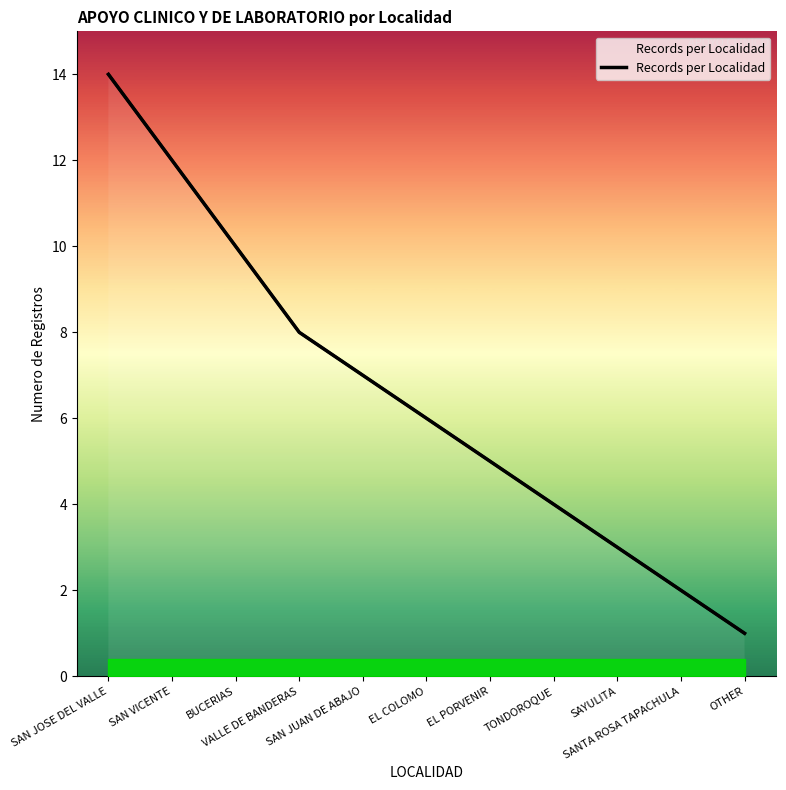

Approximately how many times larger is the value at SAN JUAN DE ABAJO compared to SAN VICENTE?

0.6